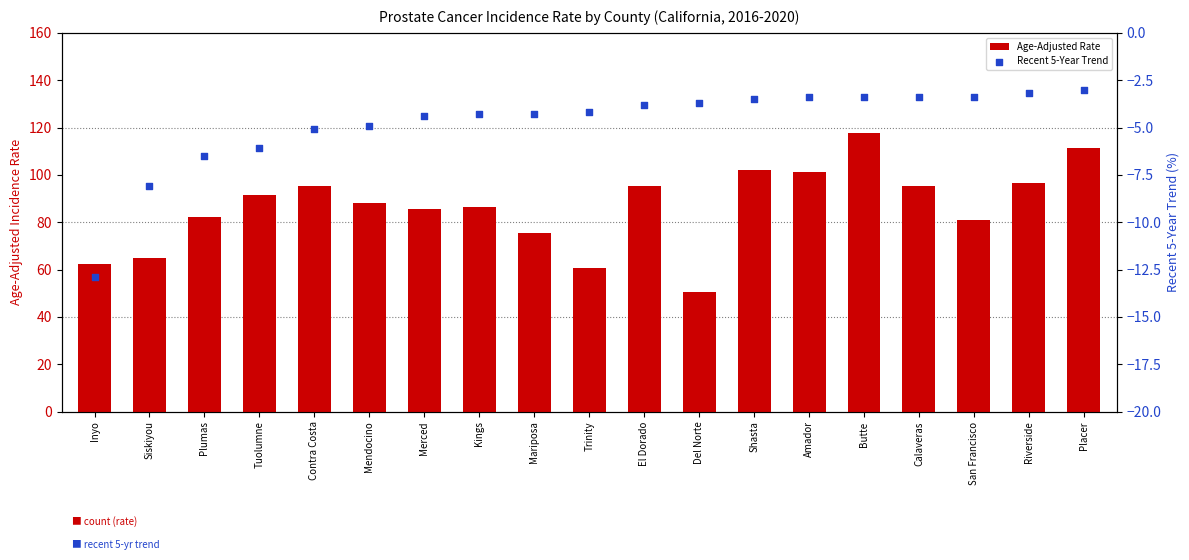

Which series contains the highest Y value?

Age-Adjusted Rate